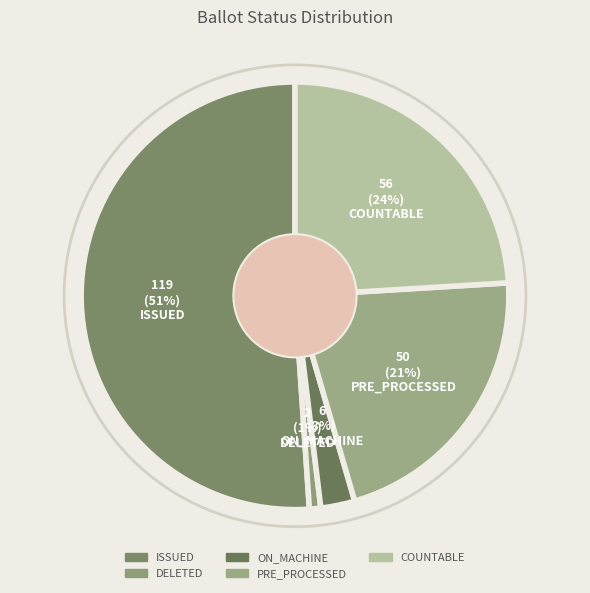

To the nearest percent, what is the combined percentage of ON_MACHINE and ISSUED?

54%